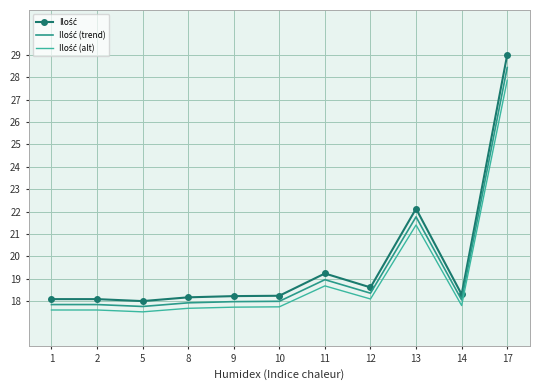

What is the total value across all series at 8?

53.8